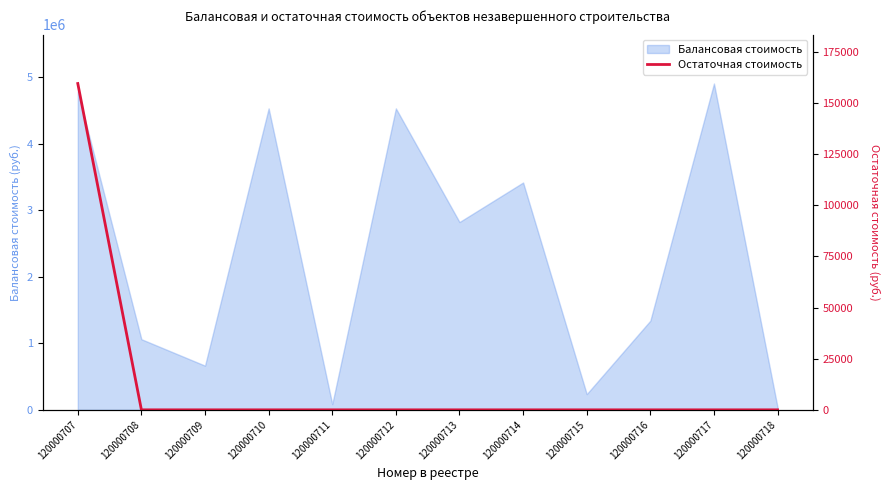

The Балансовая стоимость series shows 893866.7 at 120000714. True or false?

False